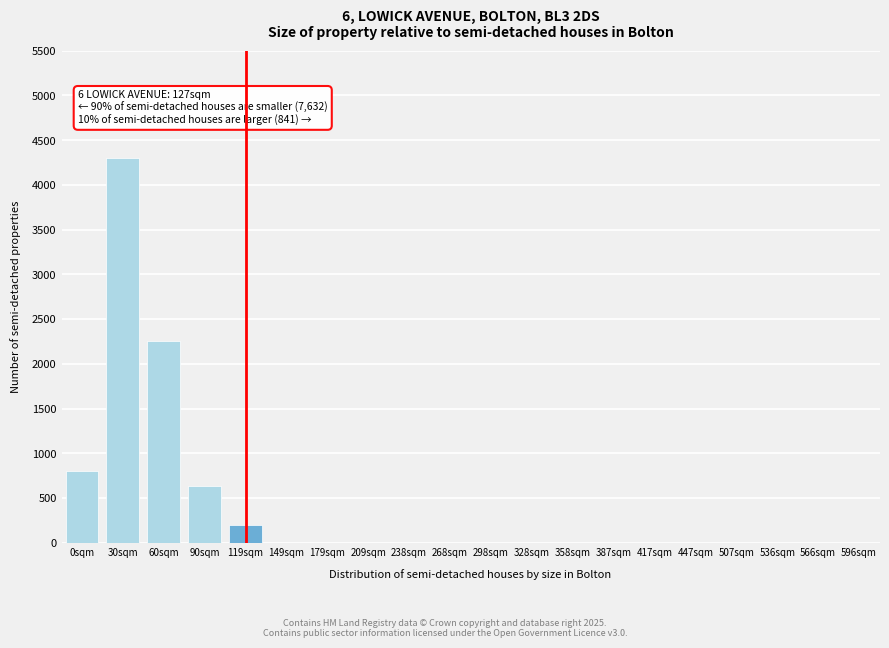

Reading left to right, what are all the values shown in this chart?

0sqm=800	30sqm=4300	60sqm=2250	90sqm=630	119sqm=200	149sqm=0	179sqm=0	209sqm=0	238sqm=0	268sqm=0	298sqm=0	328sqm=0	358sqm=0	387sqm=0	417sqm=0	447sqm=0	507sqm=0	536sqm=0	566sqm=0	596sqm=0